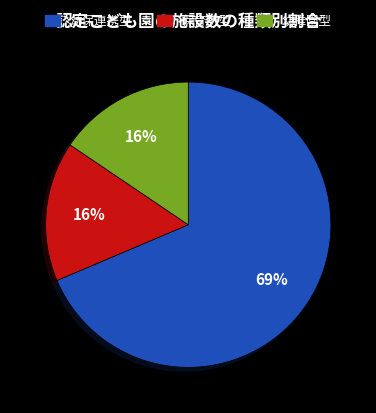

To the nearest percent, what portion does 幼稚園型 represent?

16%